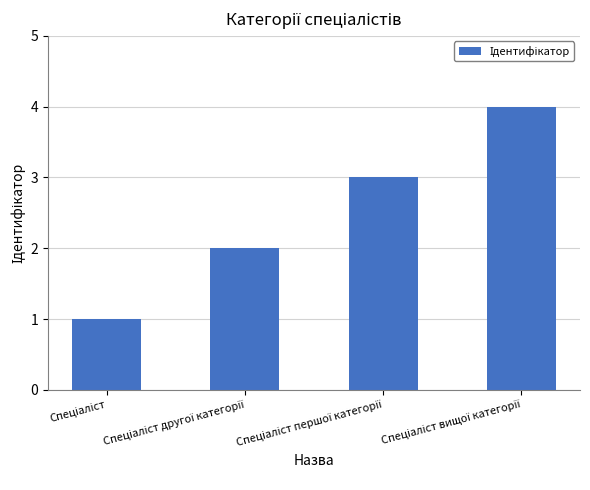

What is the difference between the maximum and minimum values?

3